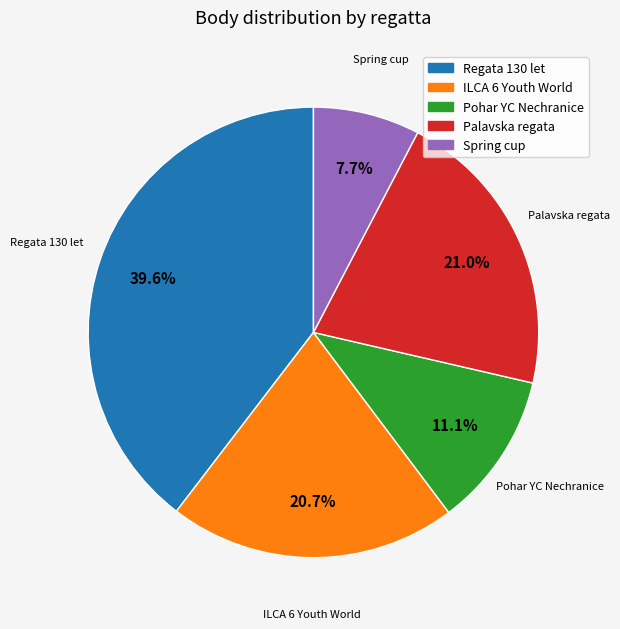

What is the smallest slice in the pie chart?

Spring cup